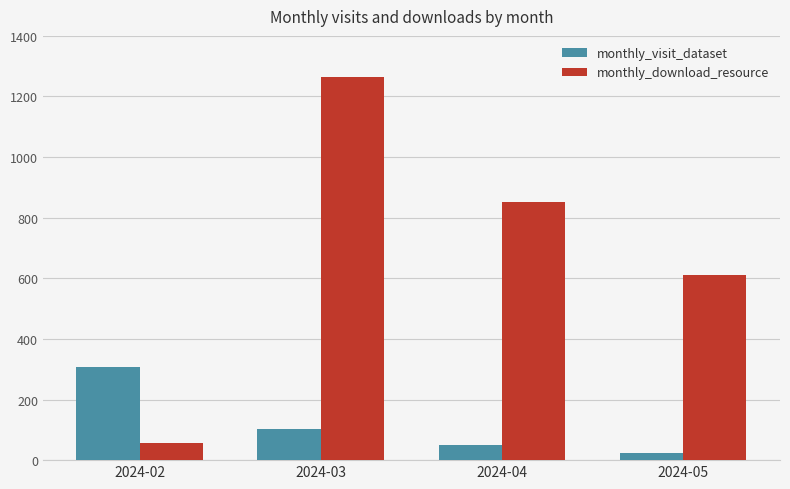

Rank the series at 2024-03 from lowest to highest value.

monthly_visit_dataset, monthly_download_resource